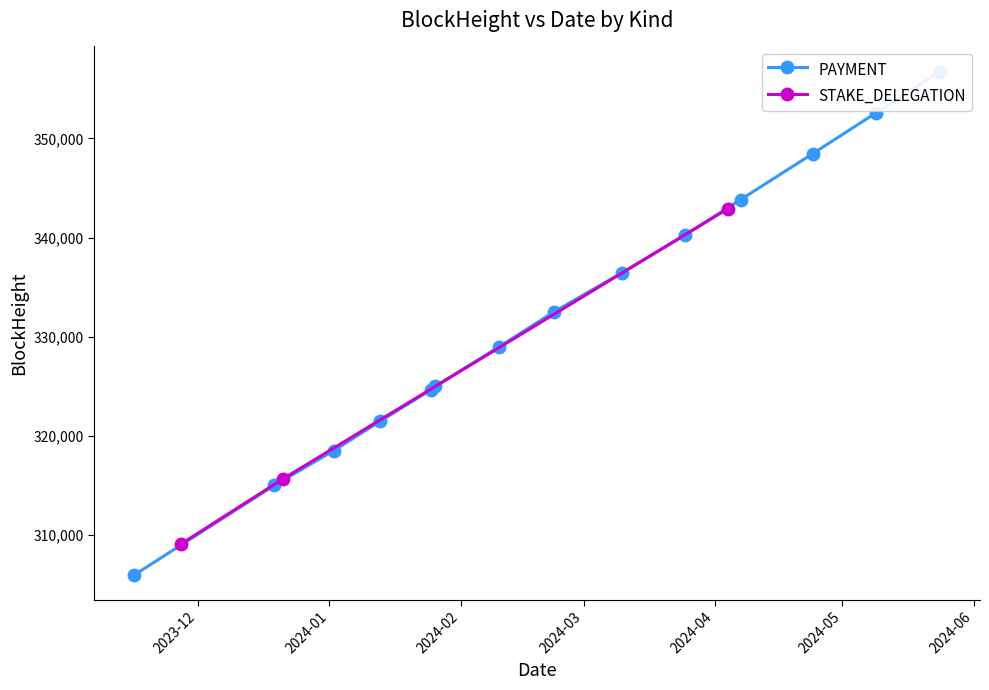

What is the value of the STAKE_DELEGATION point at the 1st from the left?

309125